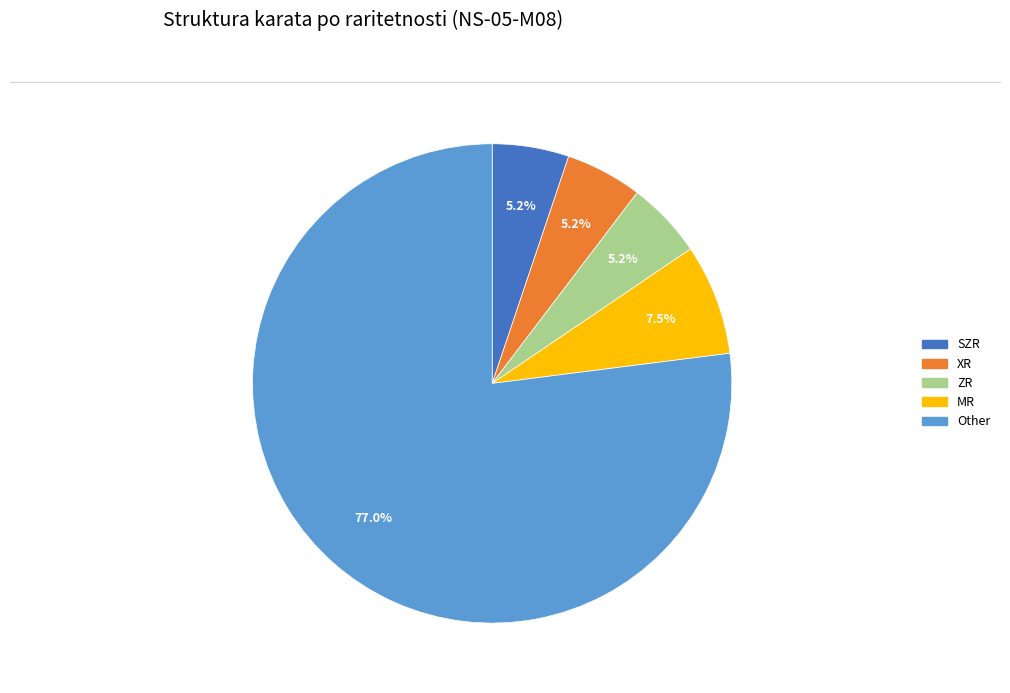

Is there a majority slice in this chart?

Yes